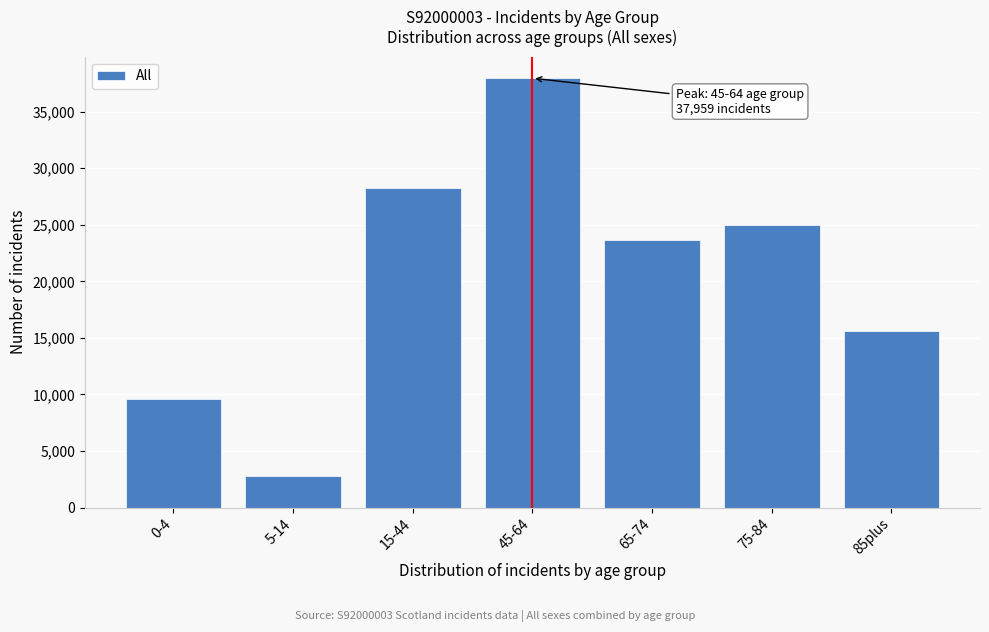

Reading left to right, what are all the values shown in this chart?

9578	2788	28269	37959	23655	24952	15645